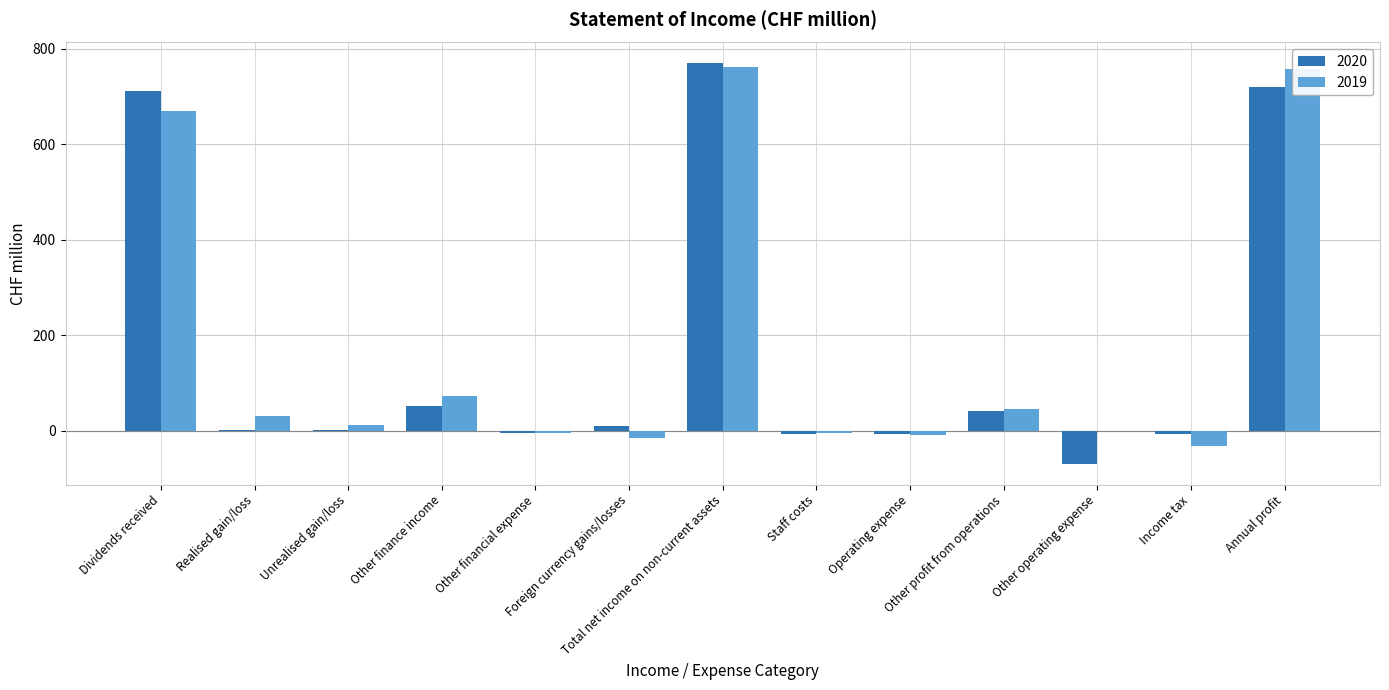

How many groups of bars are there?

13